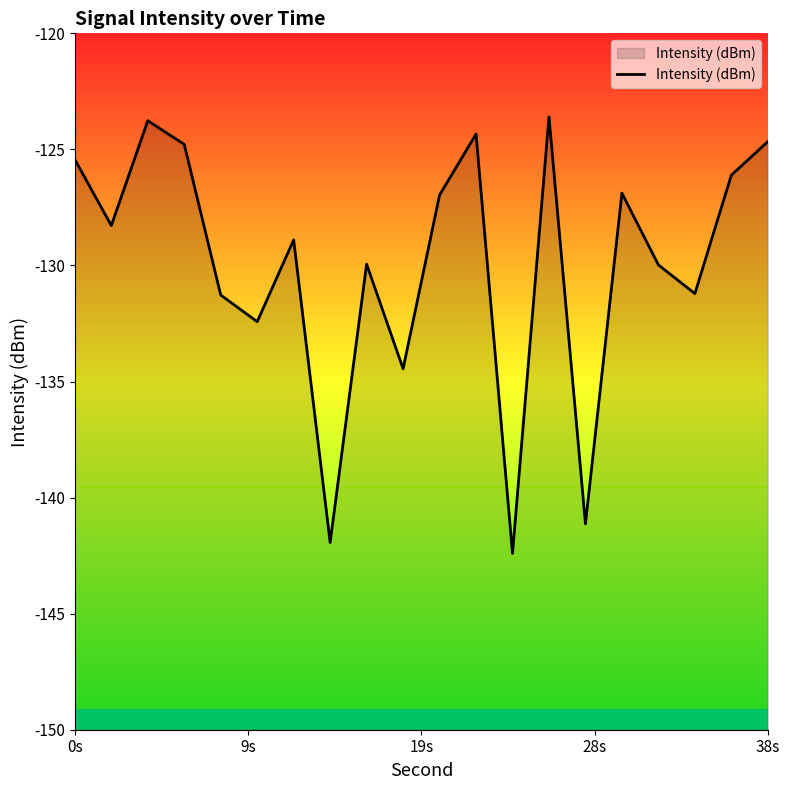

What is the difference between the maximum and minimum values?

18.8